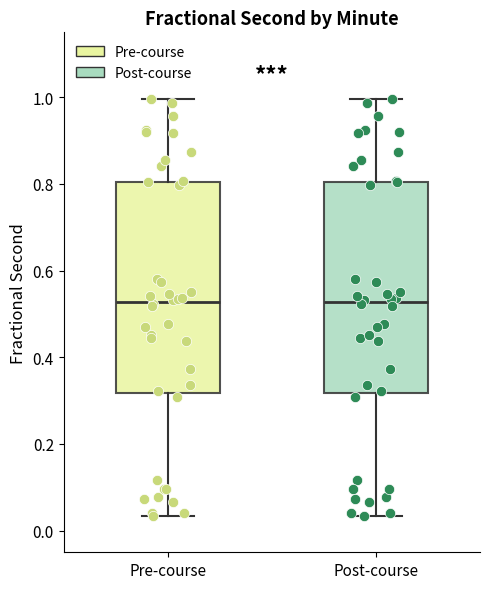

Reading left to right, read every box against the y-axis: the position of its median line, the range the box covers, and the ends of its whiskers. The values are not printed on the chart, so give them approximately, as read against the axis.

Pre-course: median 0.52, box 0.32 to 0.80, whiskers 0.04 to 1.00
Post-course: median 0.52, box 0.32 to 0.80, whiskers 0.04 to 1.00